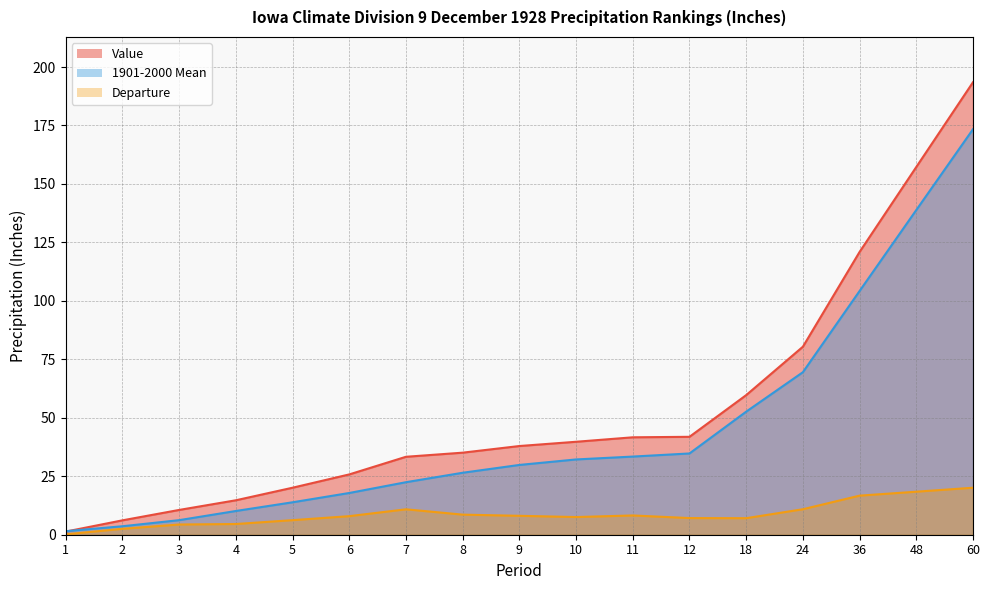

The Value series shows 1.8 at 1. True or false?

False